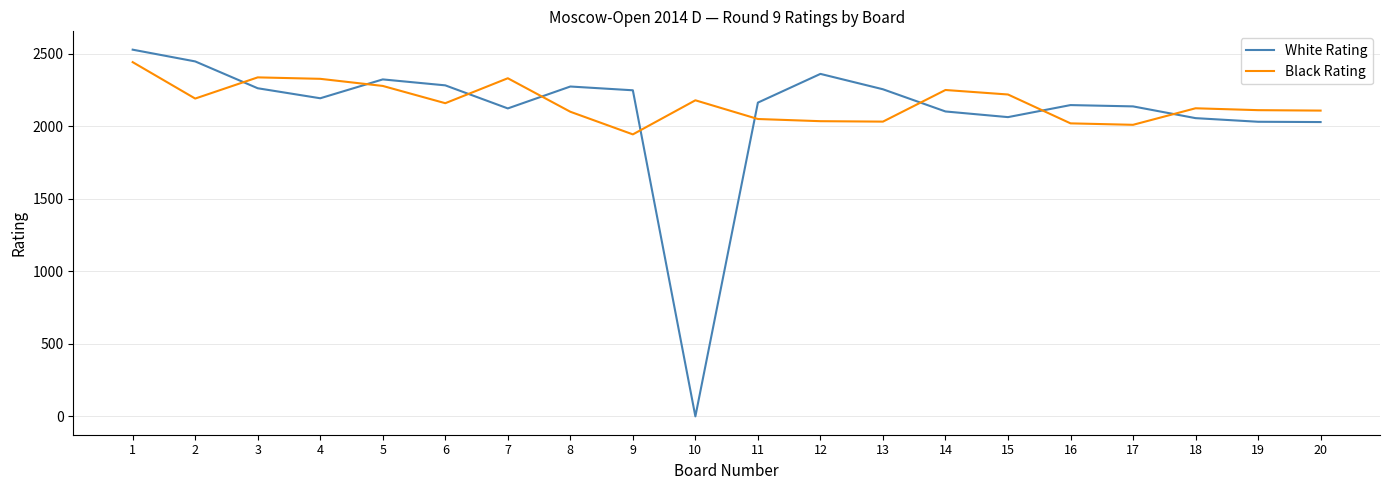

At how many categories does at least one series exceed 1999?

20